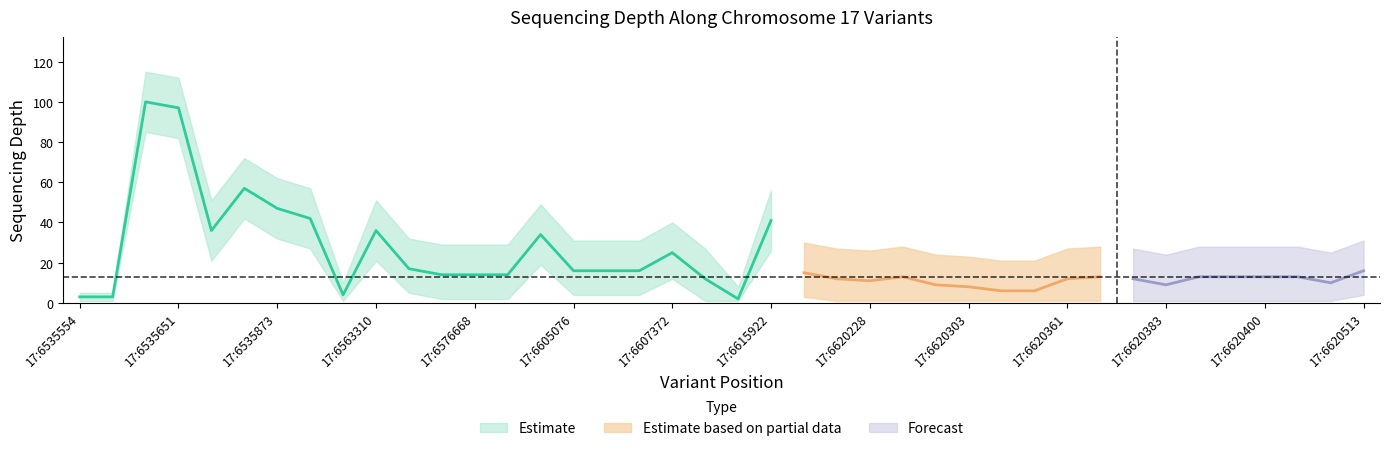

What is the minimum value for depth_lower?

1